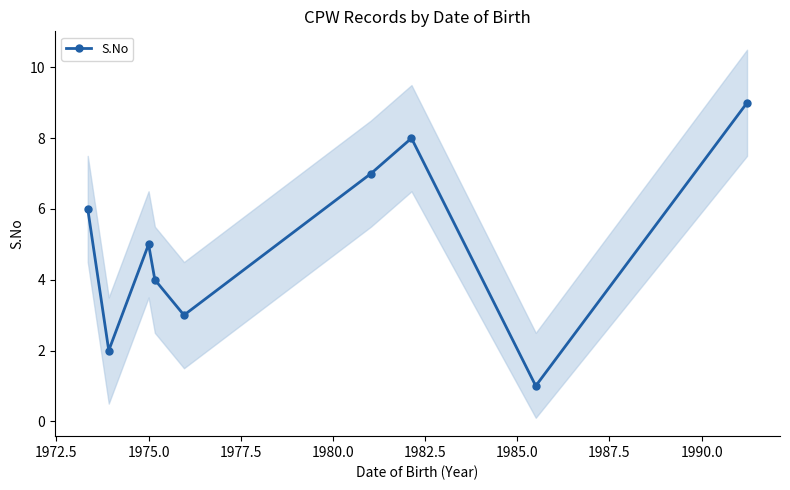

What is the highest value of the S.No series?

9